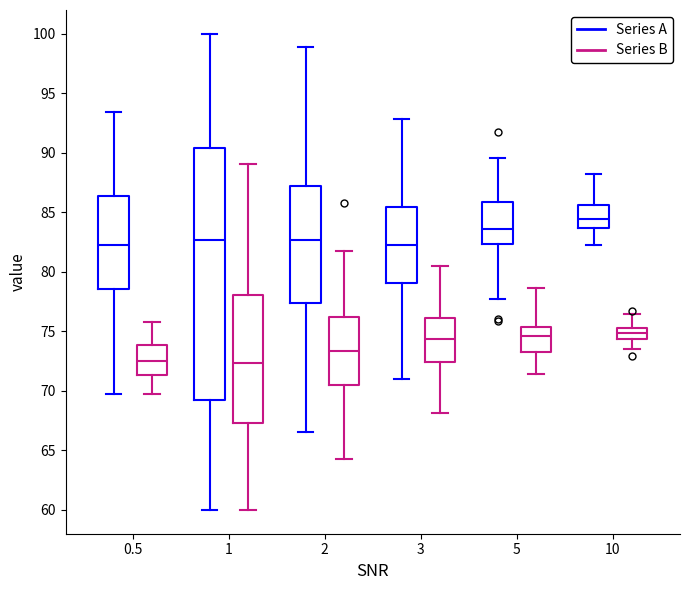

Where does the median line of the box for 0.5 (Series A) sit on the y-axis? The values are not printed on the chart, so give them approximately, as read against the axis.

82.0